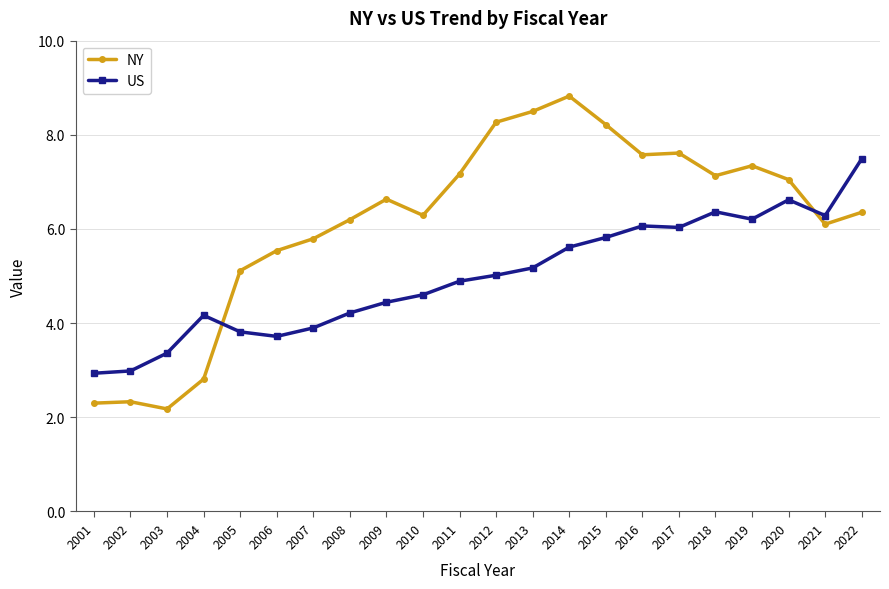

Which series has the largest total across all categories?

NY